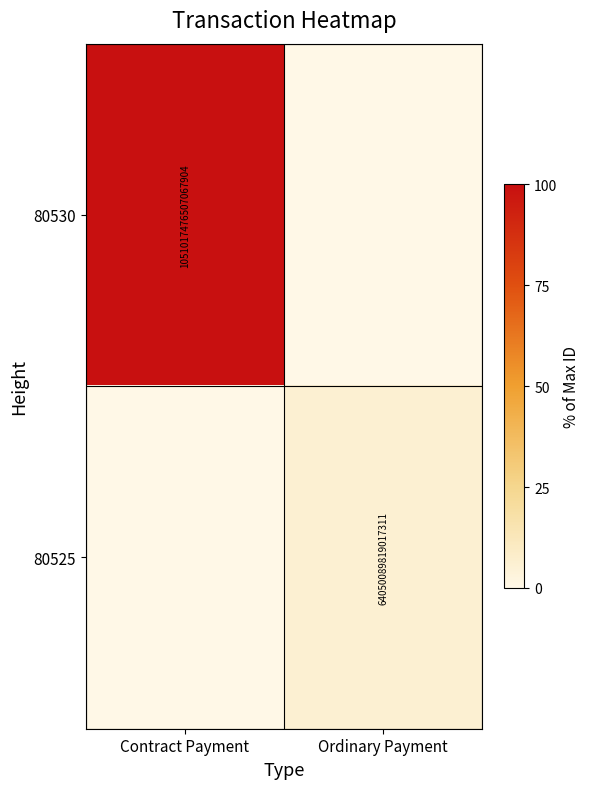

The 80530 series shows 377127673400368320 at Contract Payment. True or false?

False